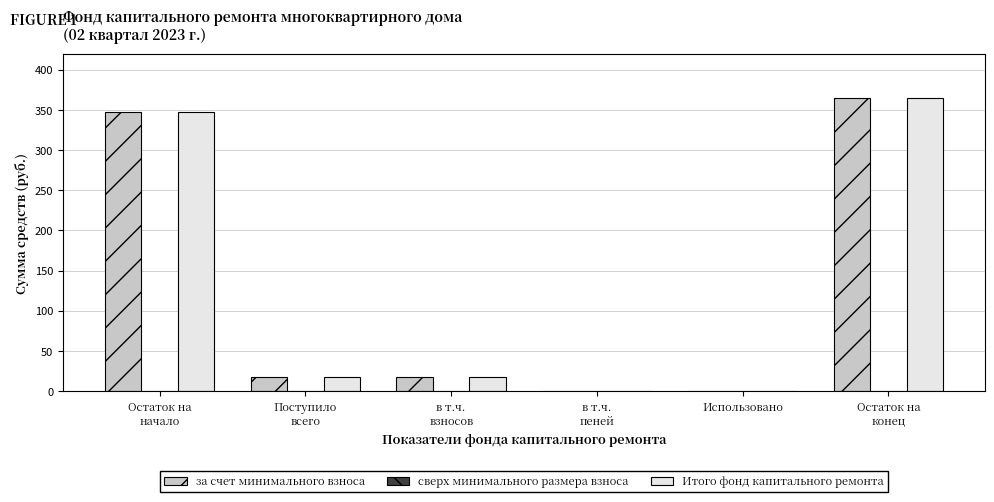

Which label corresponds to the largest value in the chart?

Остаток на
конец